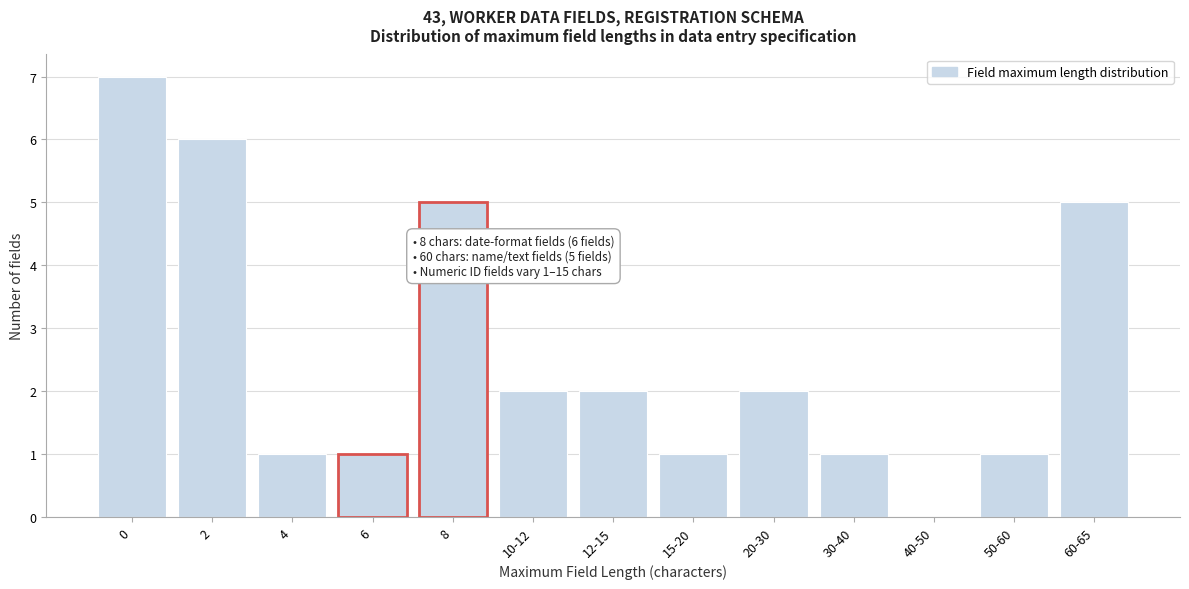

Reading right to left, extract all data points from this chart.

60-65=5	50-60=1	40-50=0	30-40=1	20-30=2	15-20=1	12-15=2	10-12=2	8=5	6=1	4=1	2=6	0=7